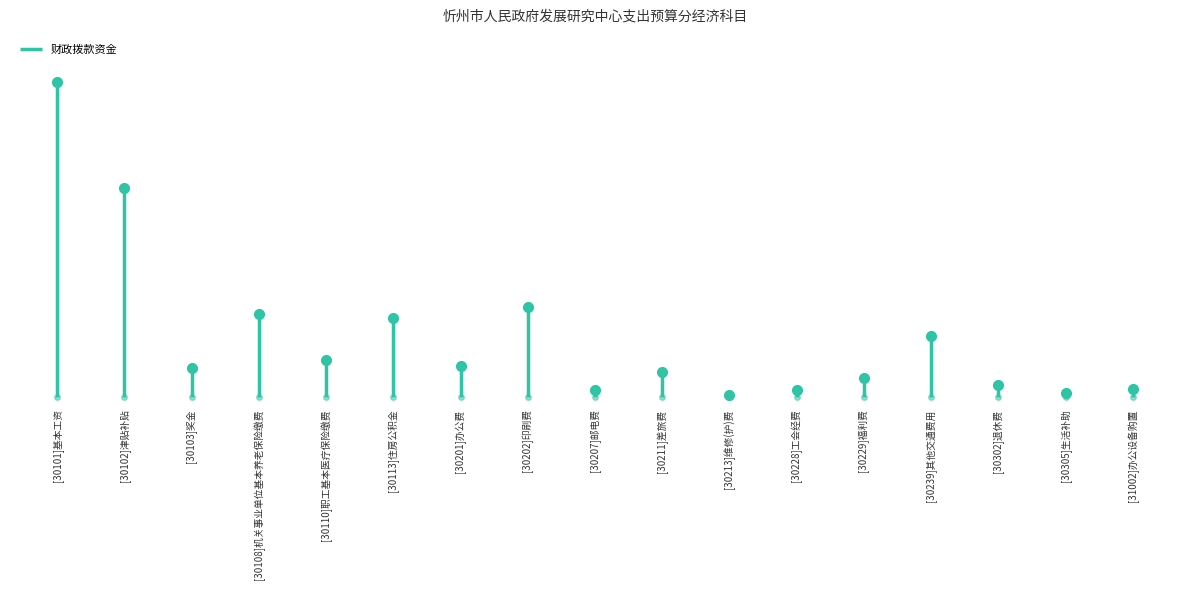

What is the ratio of the value at [31002]办公设备购置 to the value at [30108]机关事业单位基本养老保险缴费?

0.1